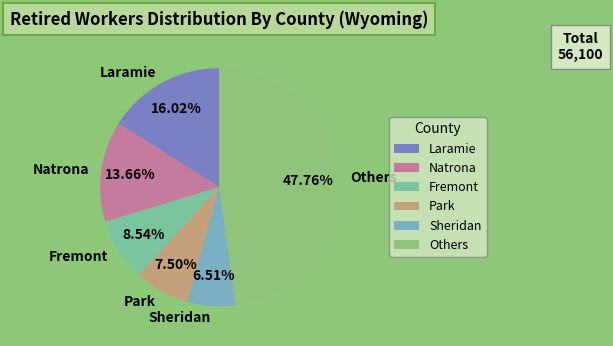

Combined, do Natrona and Others account for over 50%?

Yes